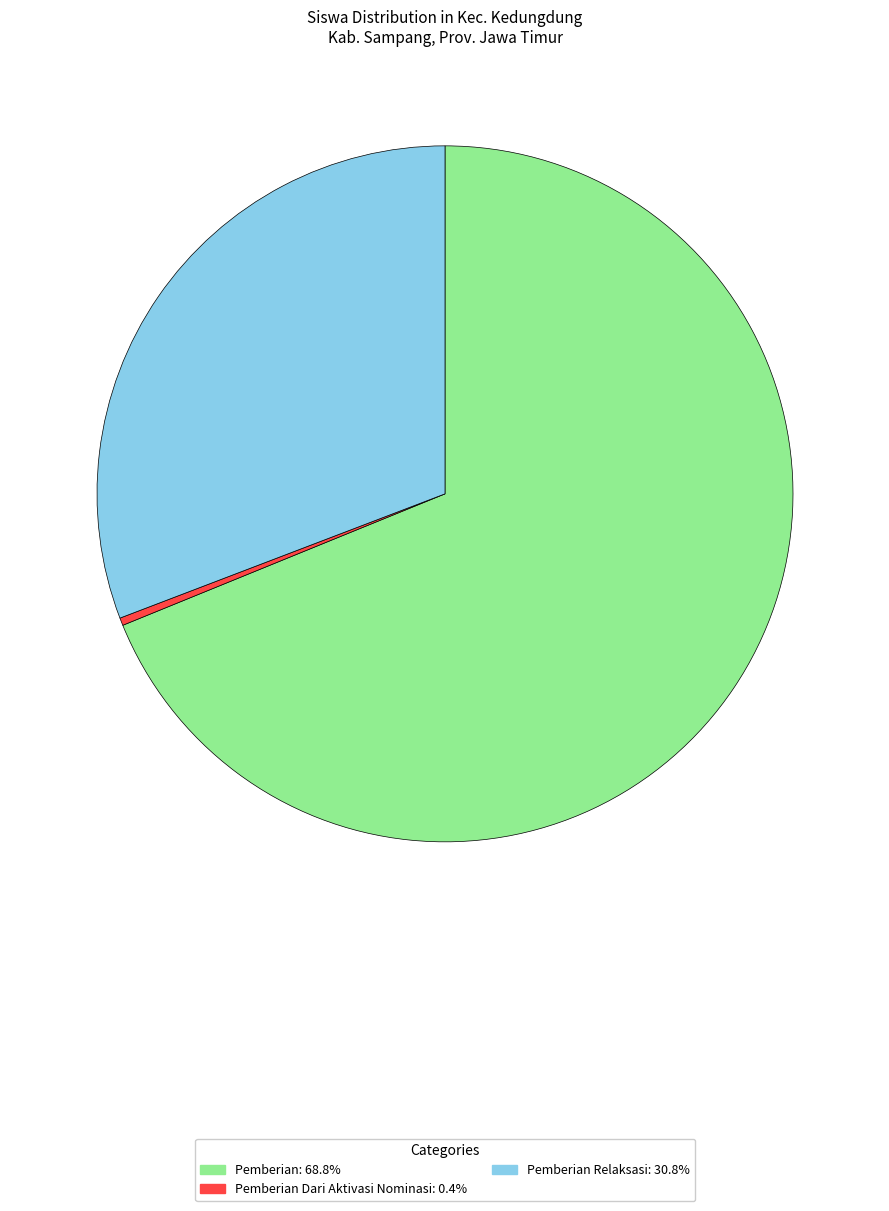

Is there any slice that represents more than half of the pie?

Yes